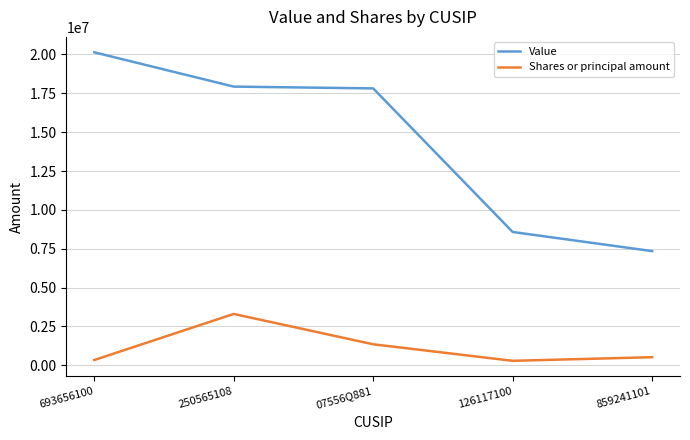

What is the difference between the maximum and second lowest values in the Value series?

11562000